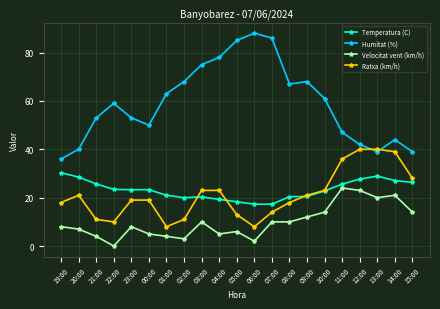

True or false: Humitat (%) has more than 0 points higher than both neighbors.

True